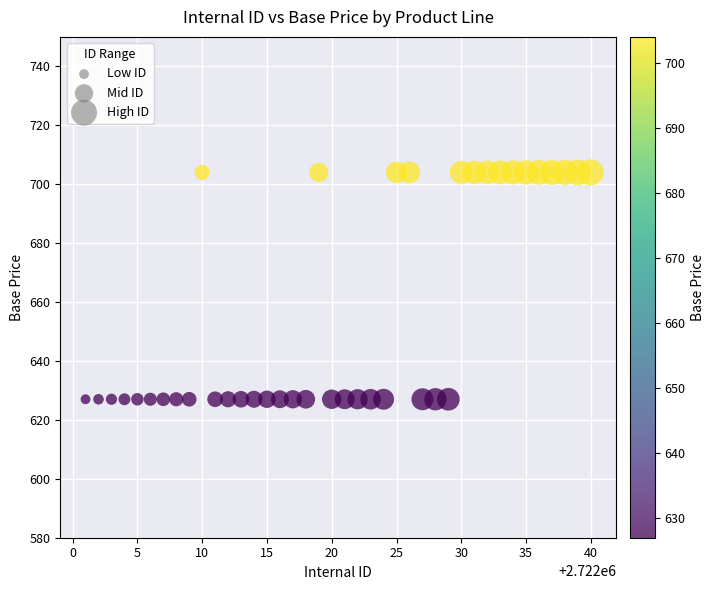

What is the range of X values (max minus min)?

39